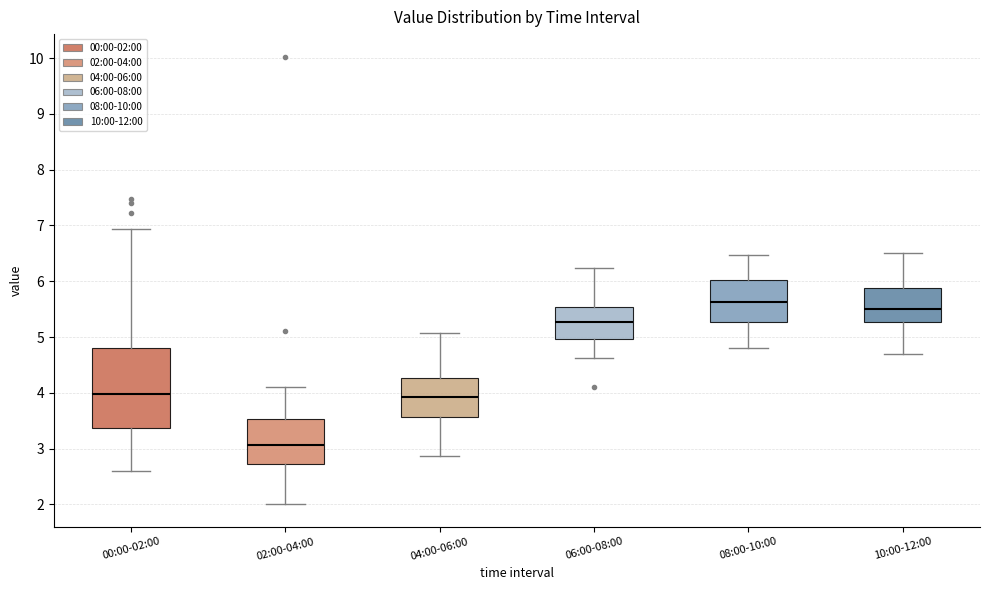

Which box is the tallest, from its lower edge to its upper edge?

00:00-02:00